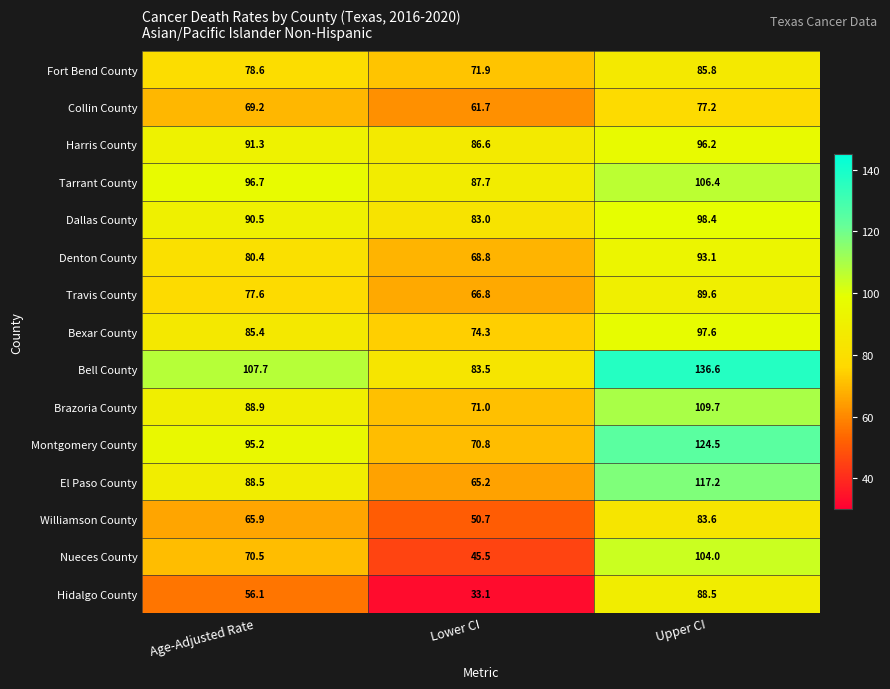

What is the difference between the Hidalgo County values at Upper CI and Lower CI?

55.4